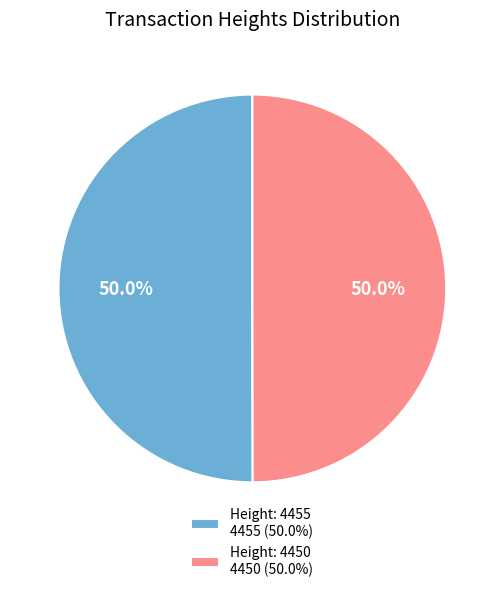

Approximately how many times larger is the value at Height: 4455 4455 (50.0%) compared to Height: 4450 4450 (50.0%)?

1.0